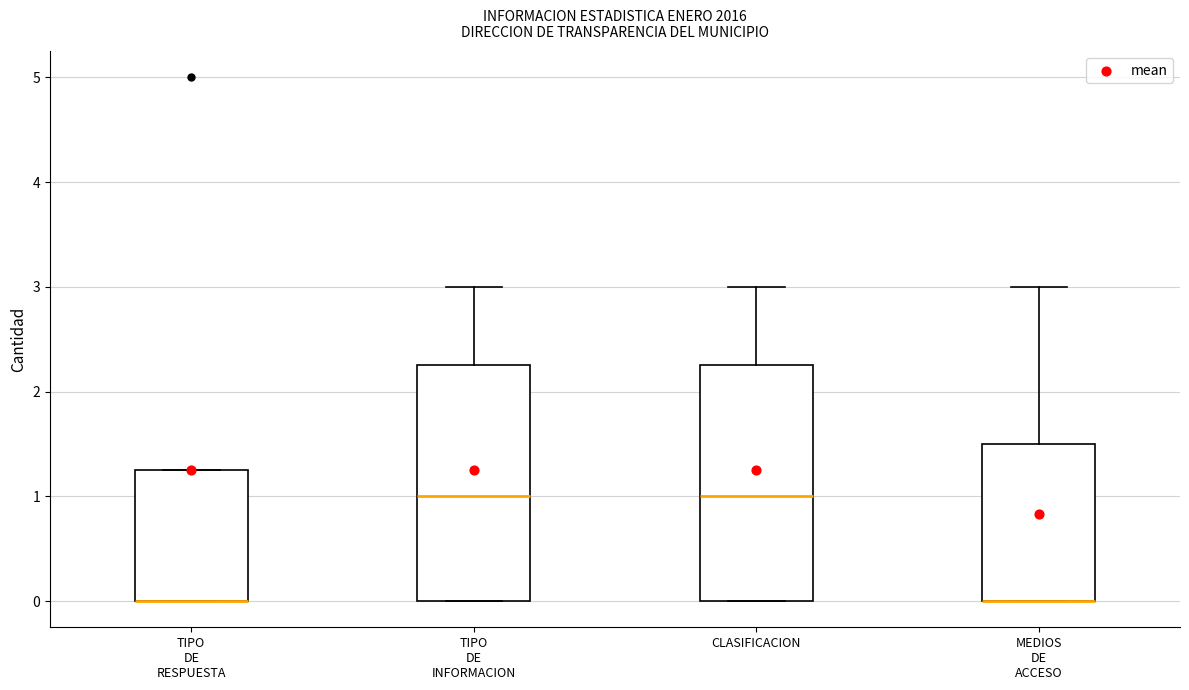

Where is the upper edge of the box for TIPO DE RESPUESTA on the y-axis? The values are not printed on the chart, so give them approximately, as read against the axis.

1.3